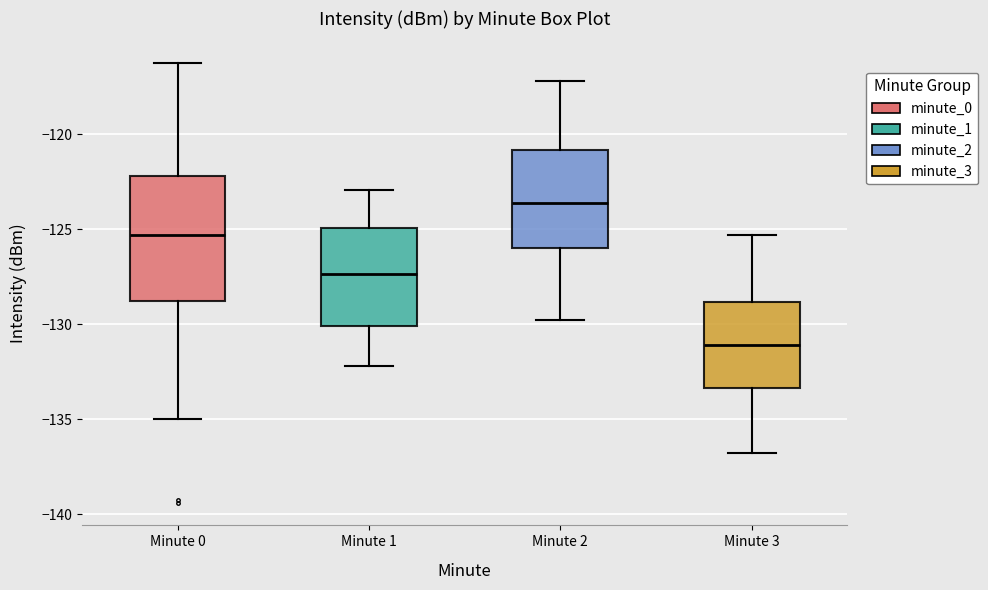

Reading left to right, transcribe this box plot: for each box, give where its median line is, the range the box spans, and where its two whiskers end, as read against the y-axis. The values are not printed on the chart, so give them approximately, as read against the axis.

Minute 0: median -125.5, box -129.0 to -122.0, whiskers -135.0 to -116.5
Minute 1: median -127.5, box -130.0 to -125.0, whiskers -132.0 to -123.0
Minute 2: median -123.5, box -126.0 to -121.0, whiskers -130.0 to -117.0
Minute 3: median -131.0, box -133.5 to -129.0, whiskers -137.0 to -125.5